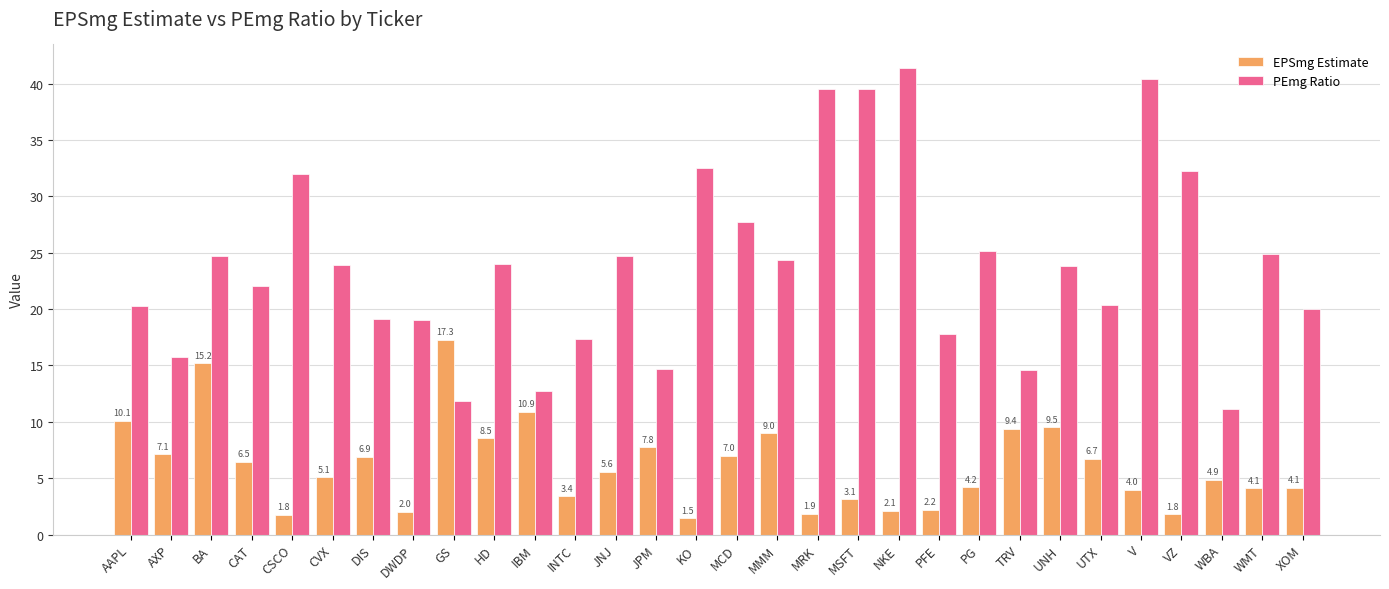

Between KO and NKE, which series saw the biggest shift?

PEmg Ratio